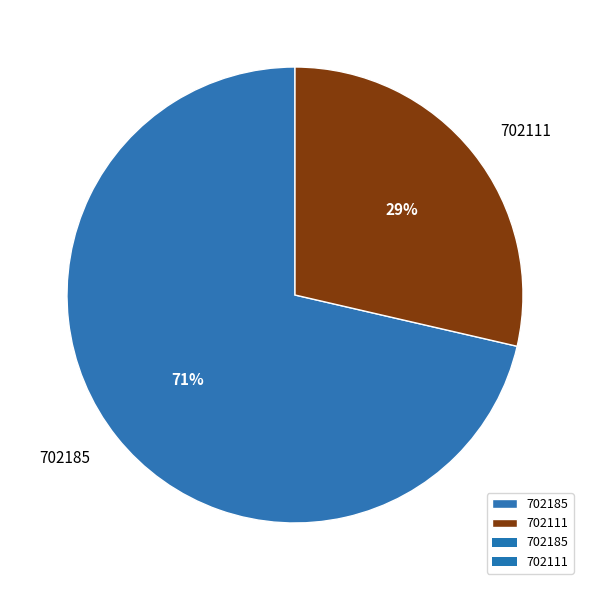

How many slices are in this pie chart?

2